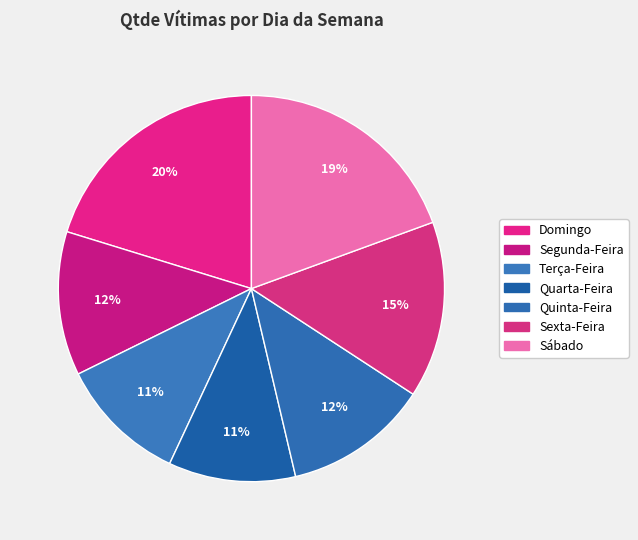

Count the number of slices in the pie.

7